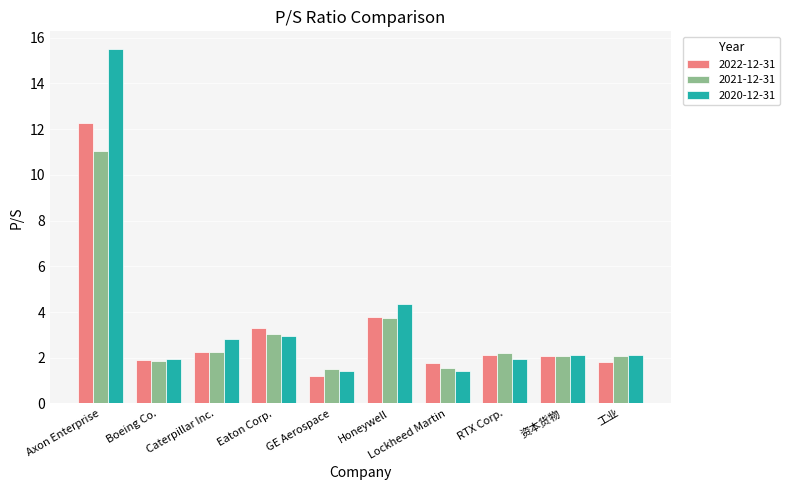

Where is 2021-12-31 nearest to the value 6?

Honeywell